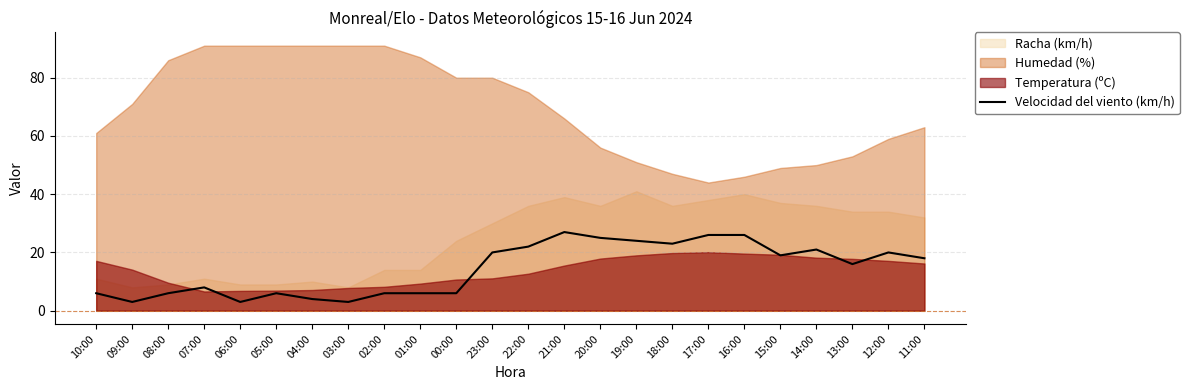

At which label does the data first exceed 18?

23:00